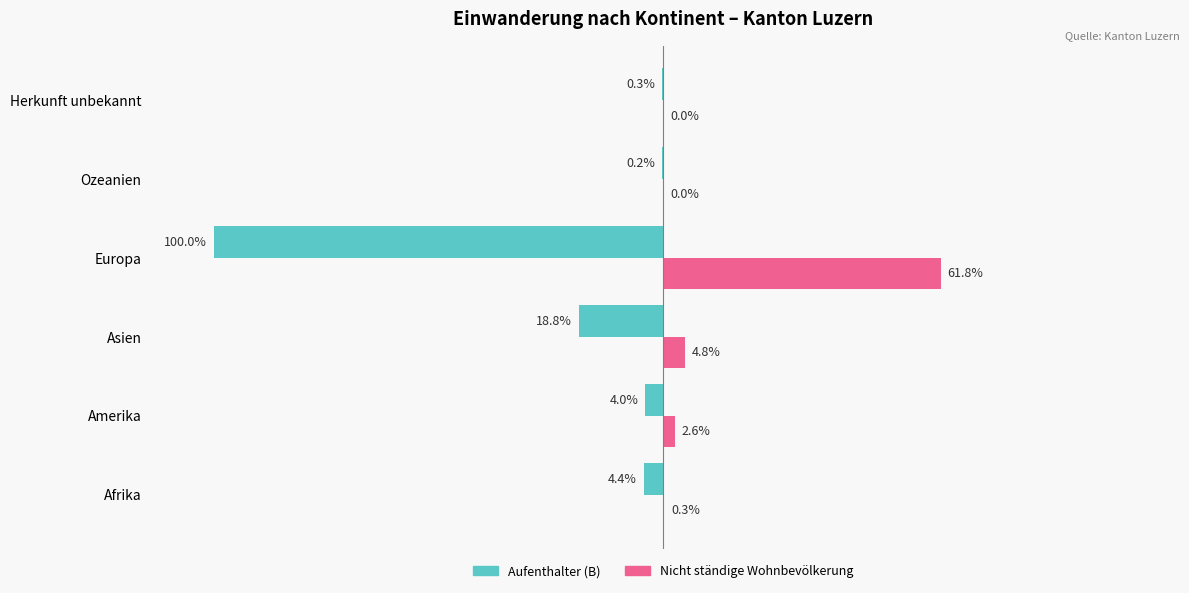

Where is Aufenthalter (B) nearest to the value -50?

Asien